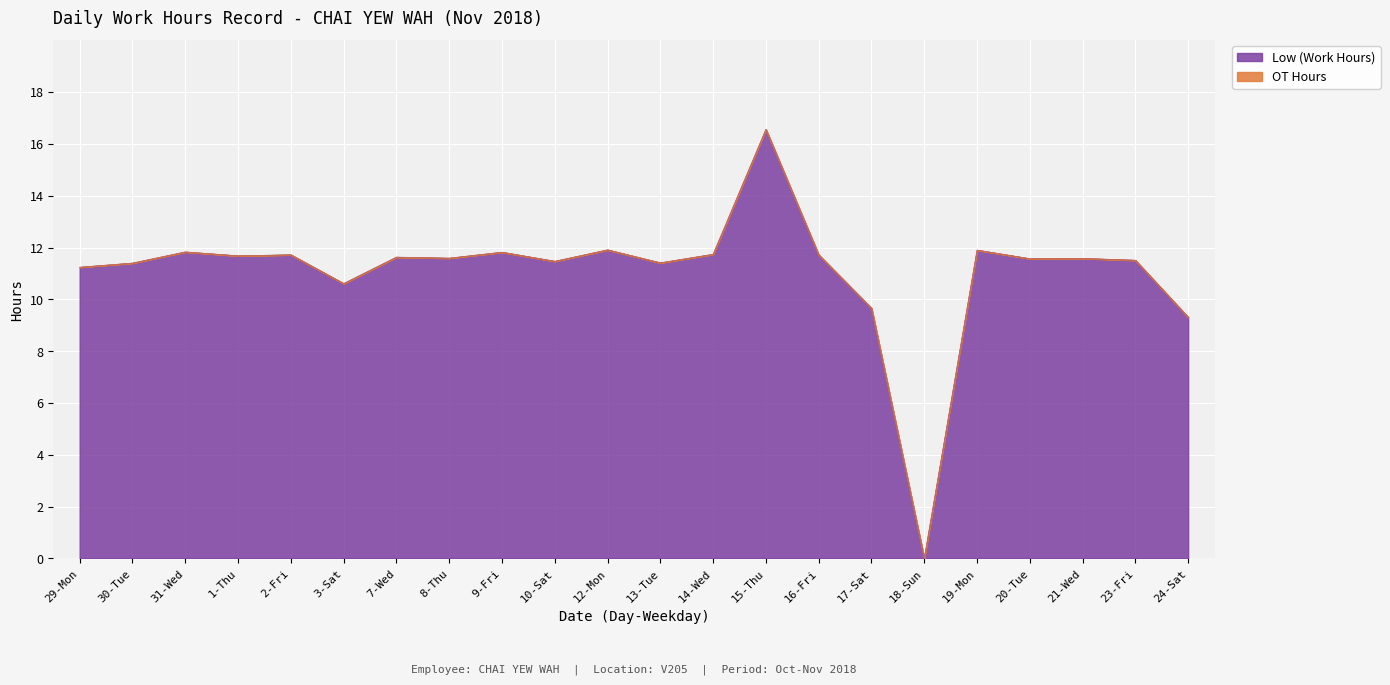

What is the sum of all values?

243.9